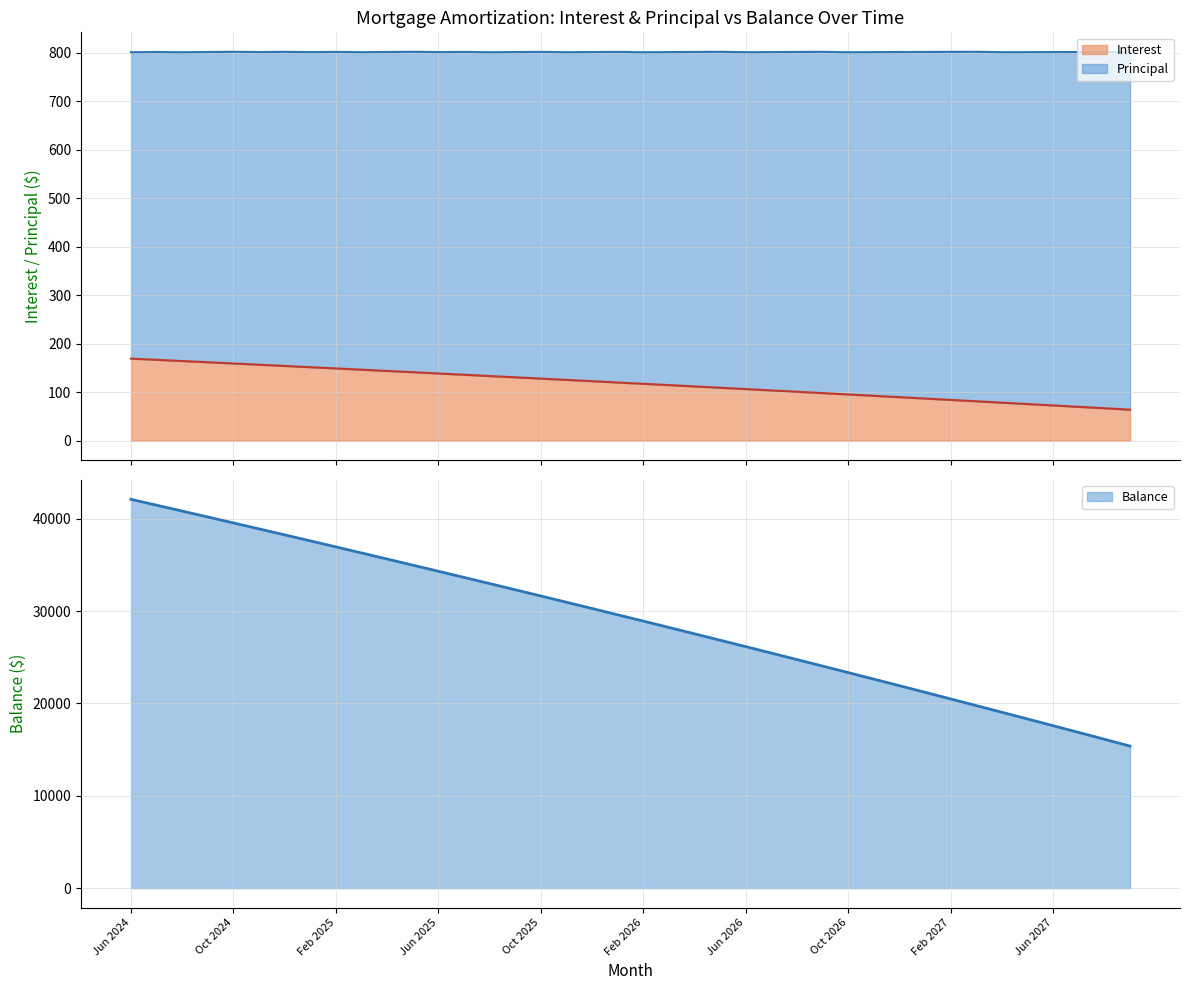

How many data points in Interest are less than 119?

20